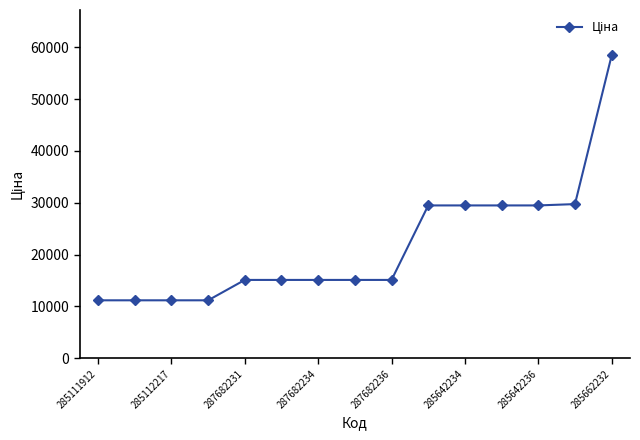

What is the value of the 13th point from the left?

29491.5